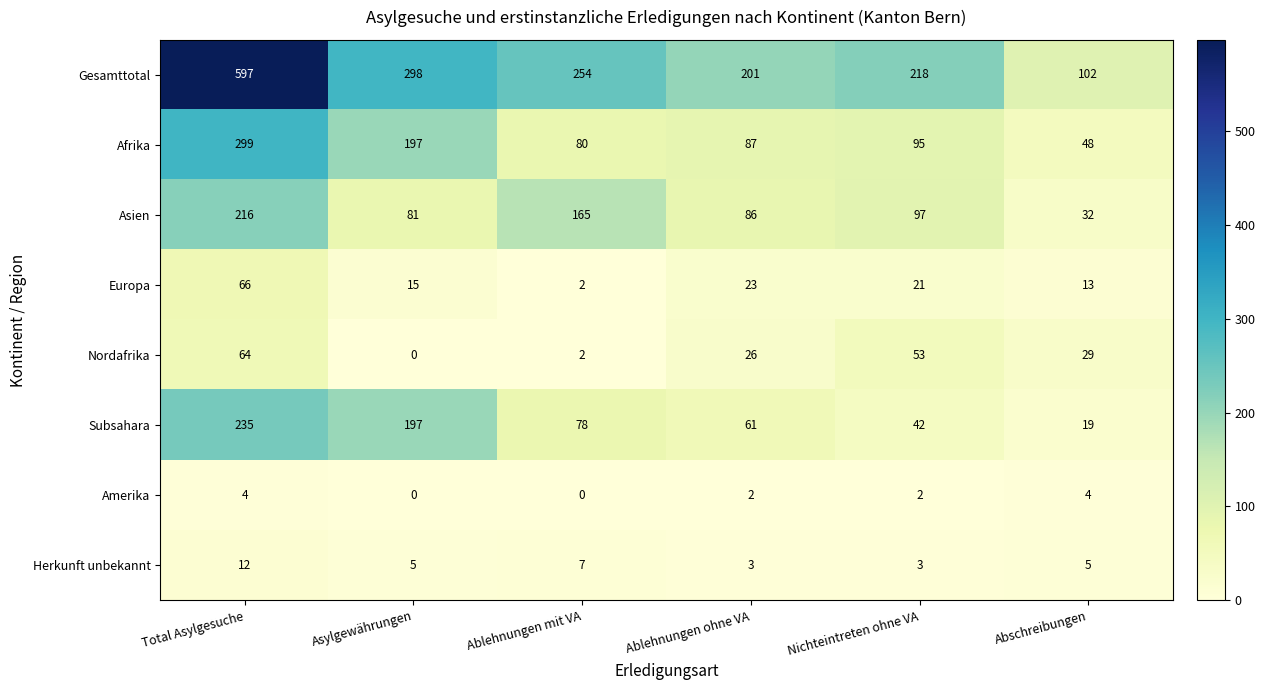

Is it true that Amerika equals -2 at Ablehnungen mit VA?

False